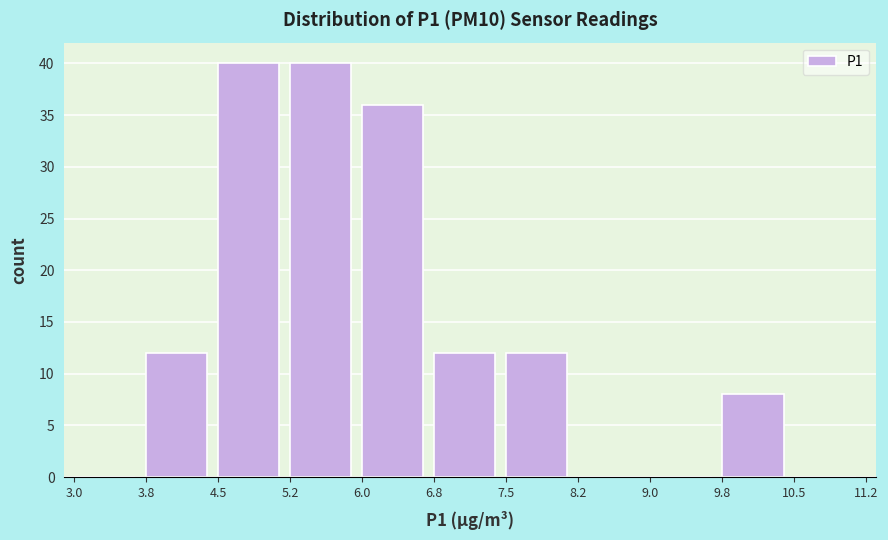

Reading left to right, transcribe this chart: for each bar, give the range it covers on the x-axis and its height. The values are not printed on the chart, so give them approximately, as read against the axis.

3.0 to 3.8: 0
3.8 to 4.5: 12
4.5 to 5.2: 40
5.2 to 6.0: 40
6.0 to 6.8: 36
6.8 to 7.5: 12
7.5 to 8.2: 12
8.2 to 9.0: 0
9.0 to 9.8: 0
9.8 to 10.5: 8
10.5 to 11.2: 0